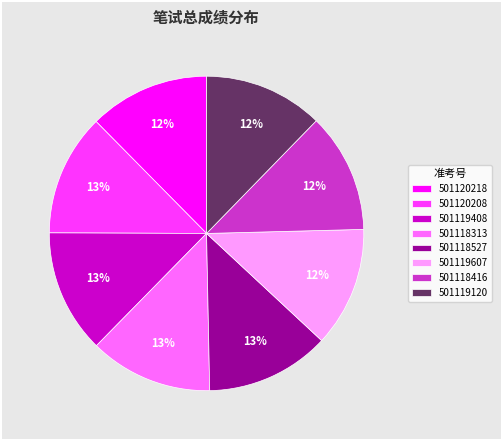

To the nearest percent, what is the average slice percentage?

12%